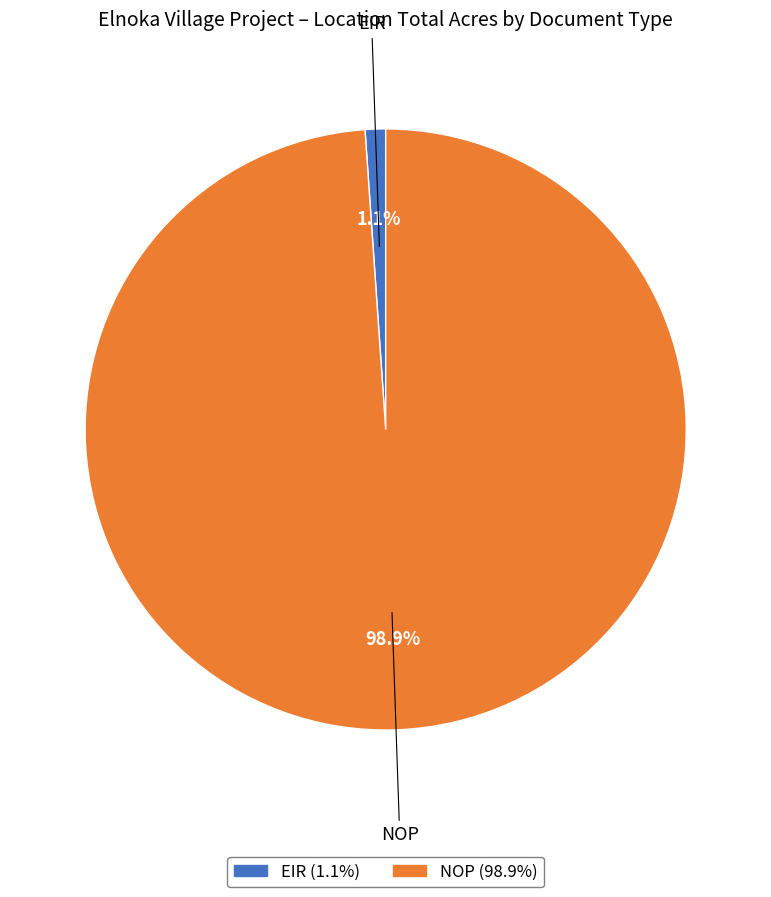

How many segments does this pie chart have?

2